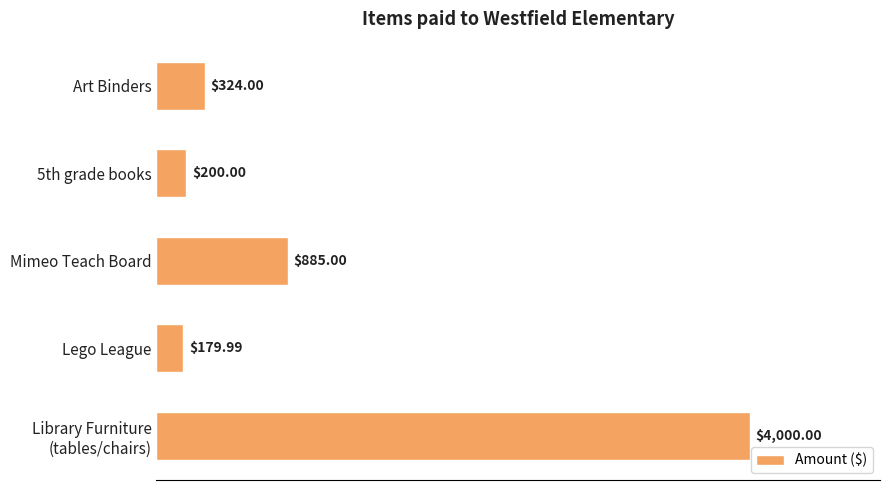

What is the difference between the second highest and minimum values?

705.0